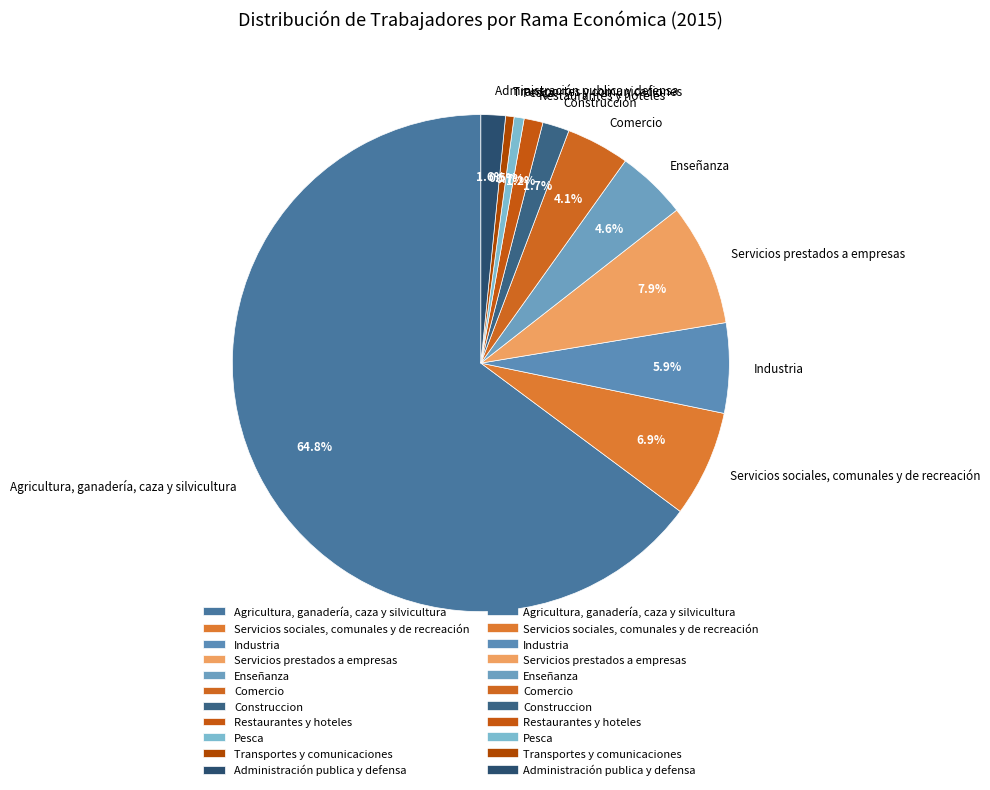

Combined, what portion of the pie is Transportes y comunicaciones and Administración publica y defensa?

2.1%